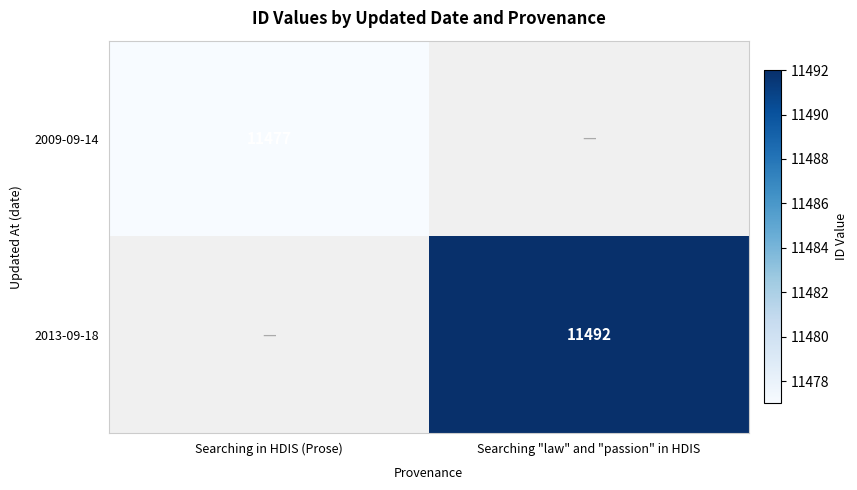

What is the greatest value displayed?

11492.0